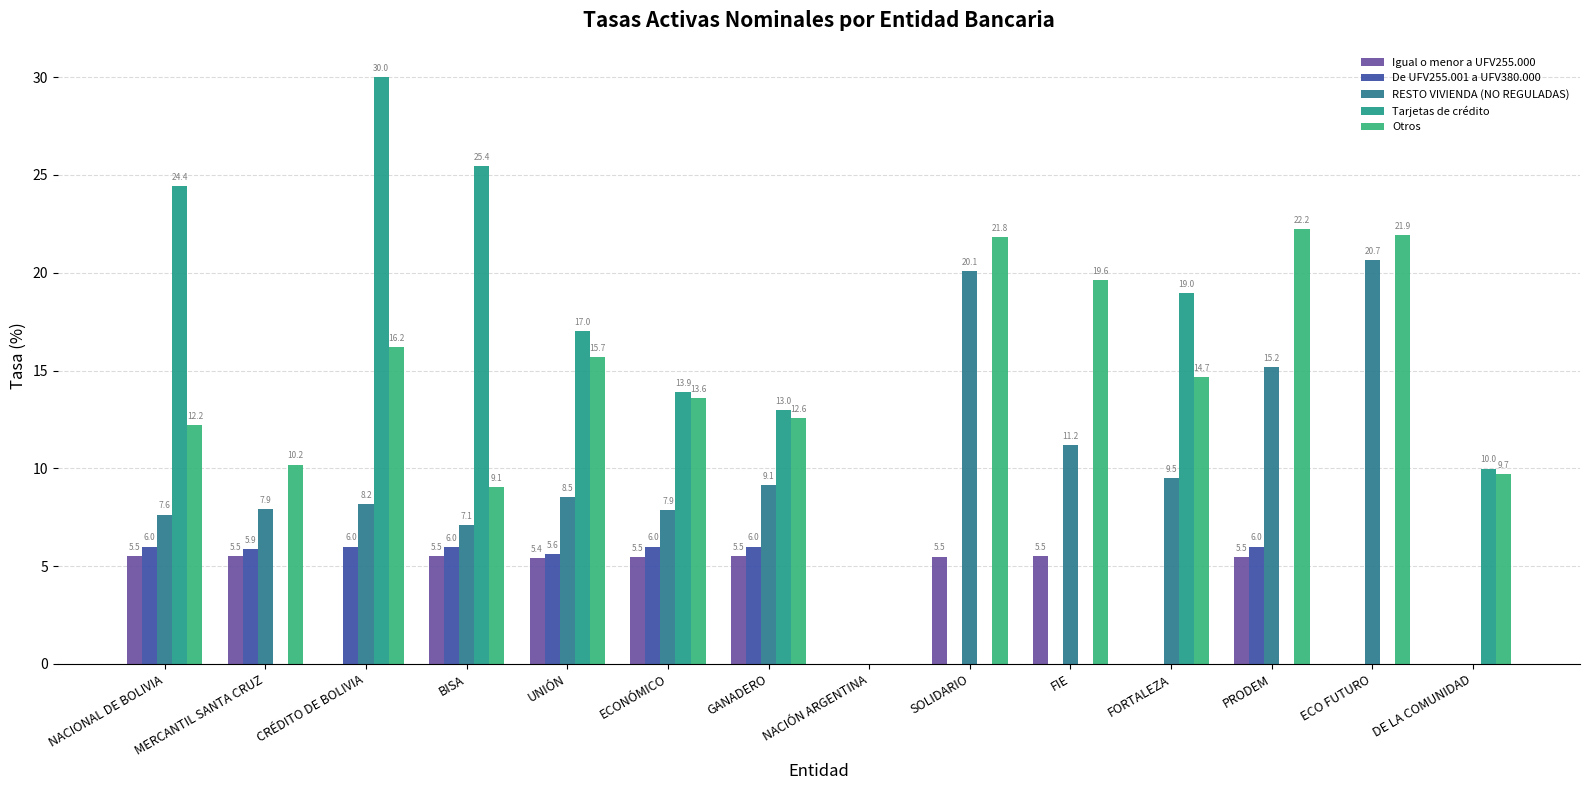

What are all the series names shown in the legend?

Igual o menor a UFV255.000, De UFV255.001 a UFV380.000, RESTO VIVIENDA (NO REGULADAS), Tarjetas de crédito, Otros